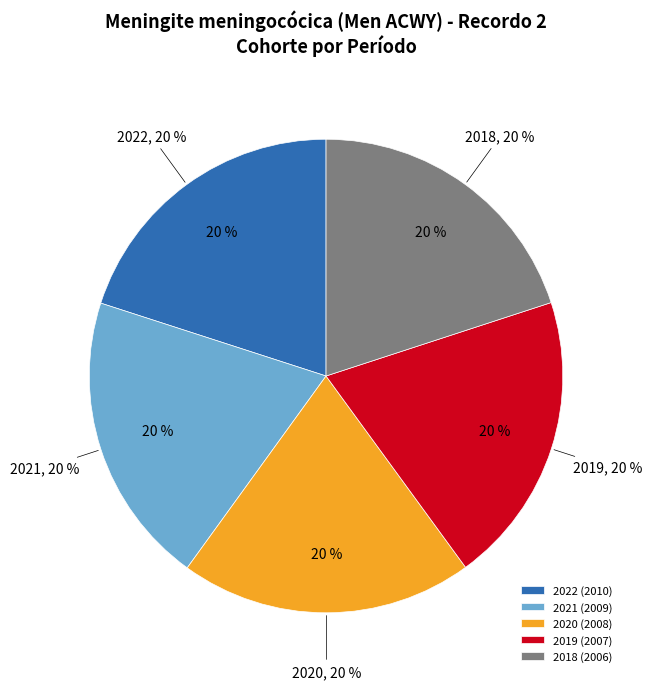

Which category has the smallest portion of the pie?

2018